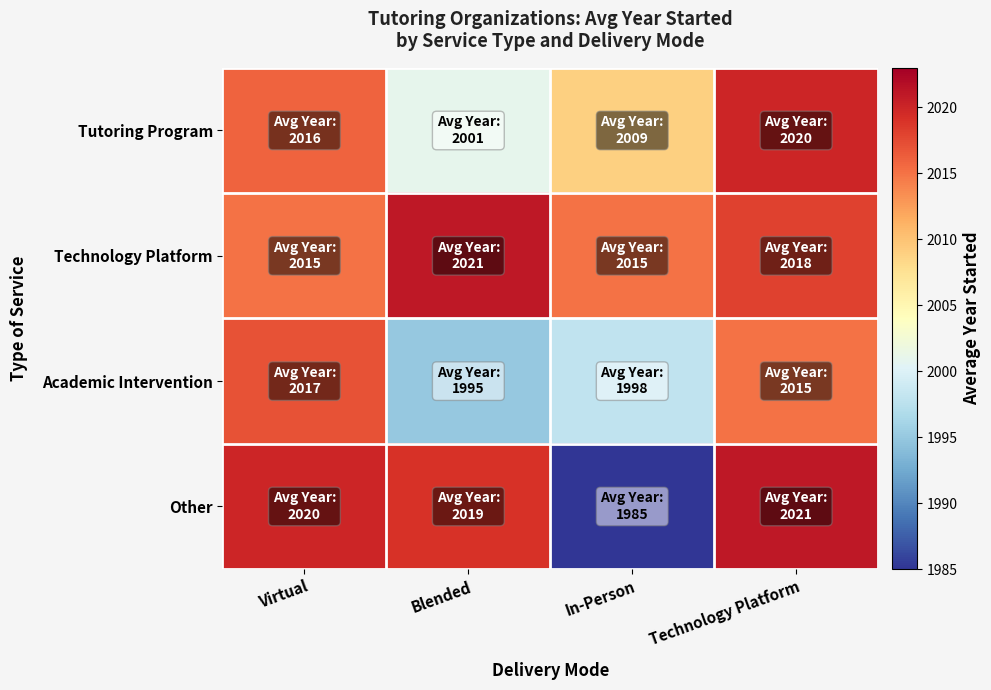

Which series changed the most between In-Person and Technology Platform?

Other